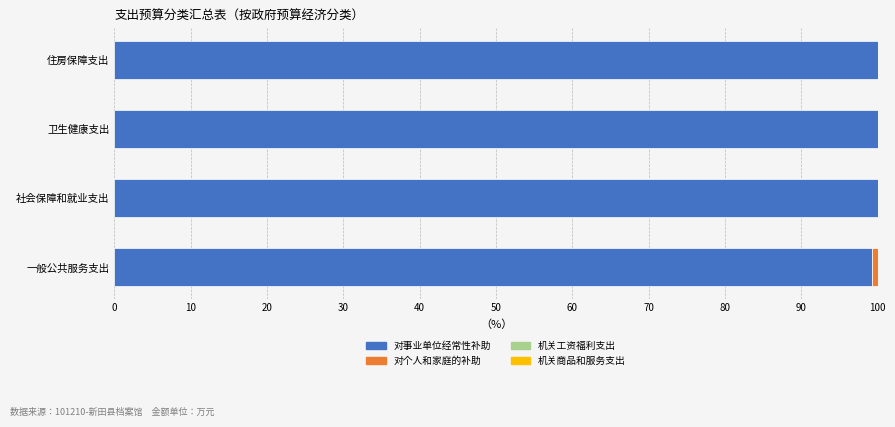

What is the sum of the 对事业单位经常性补助 values at 卫生健康支出 and 住房保障支出?

200.0